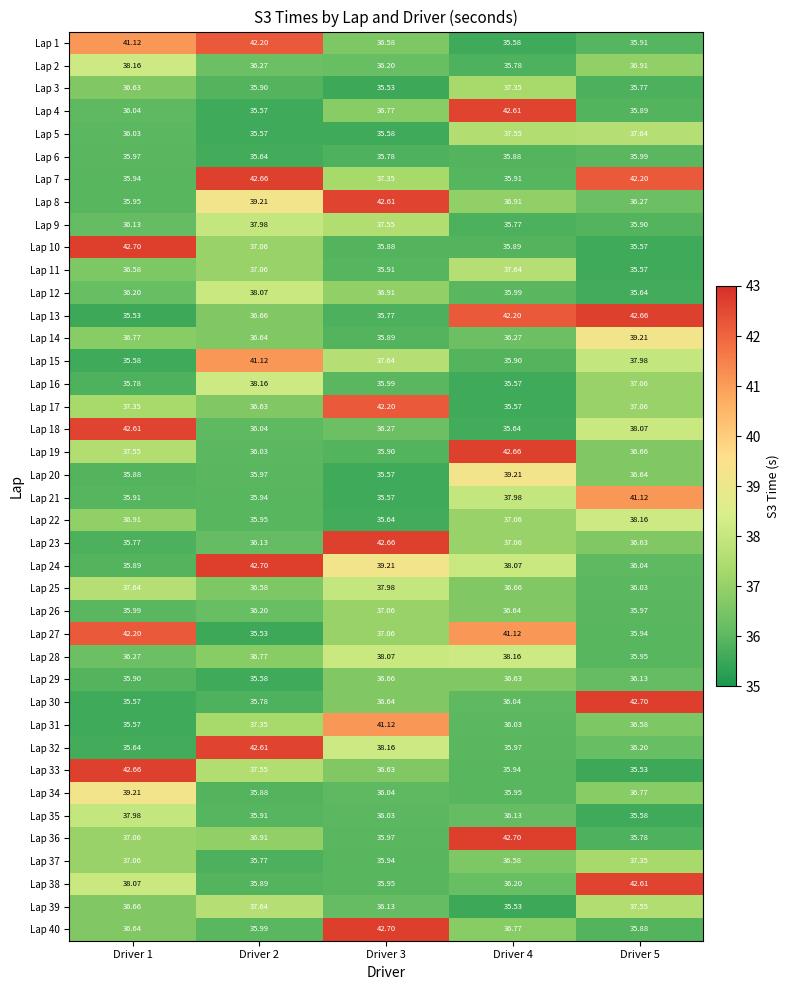

Which series has the largest total across all categories?

Lap 7